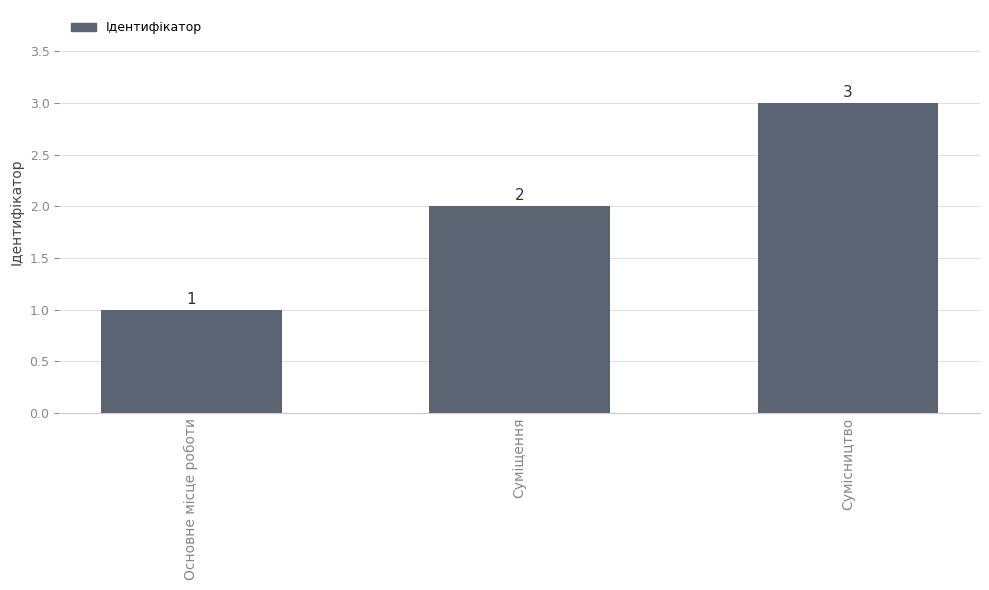

The value at Сумісництво is 5. True or false?

False